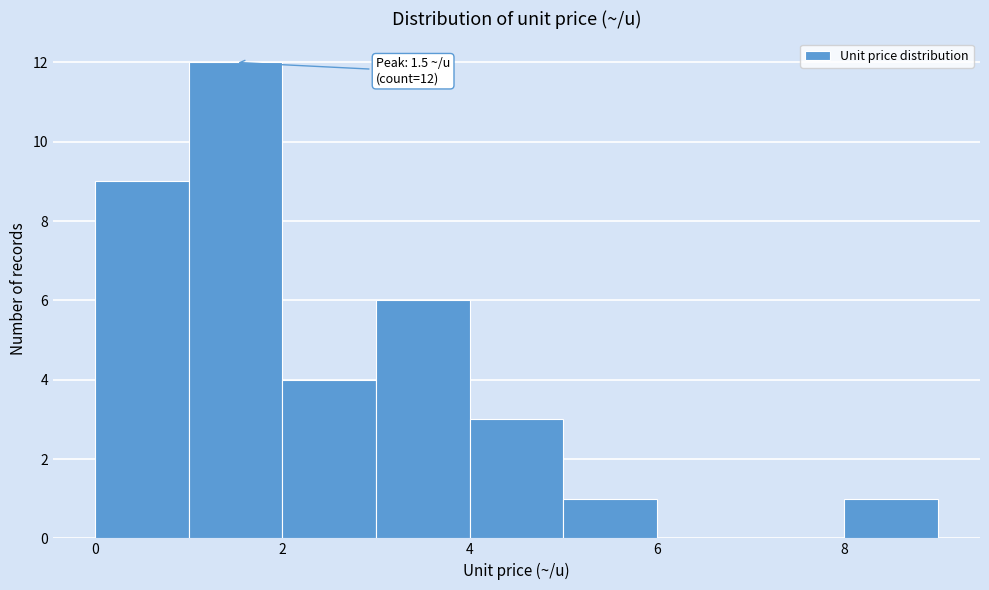

Which range on the x-axis has the tallest bar?

1 to 2